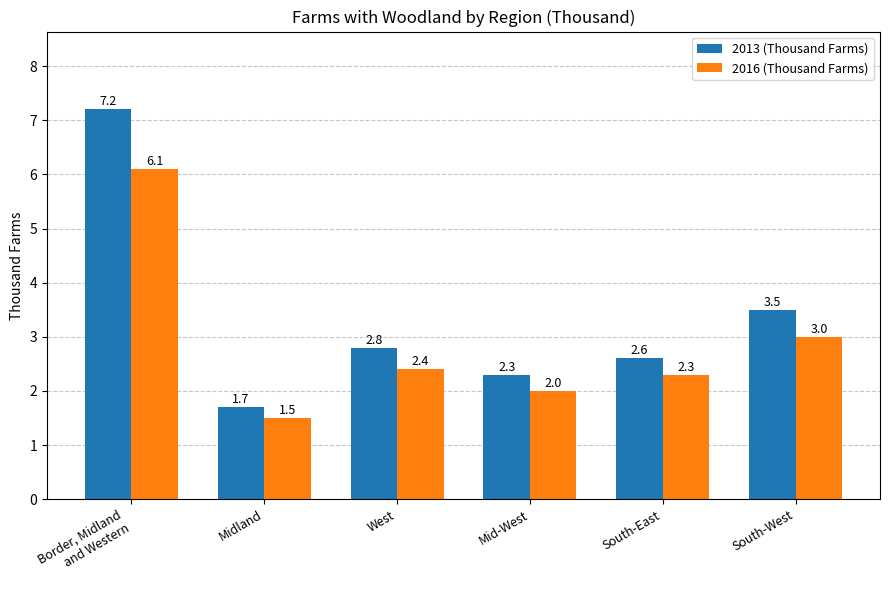

Reading left to right, what are all the values shown in this chart?

2013 (Thousand Farms): 7.2	1.7	2.8	2.3	2.6	3.5
2016 (Thousand Farms): 6.1	1.5	2.4	2.0	2.3	3.0